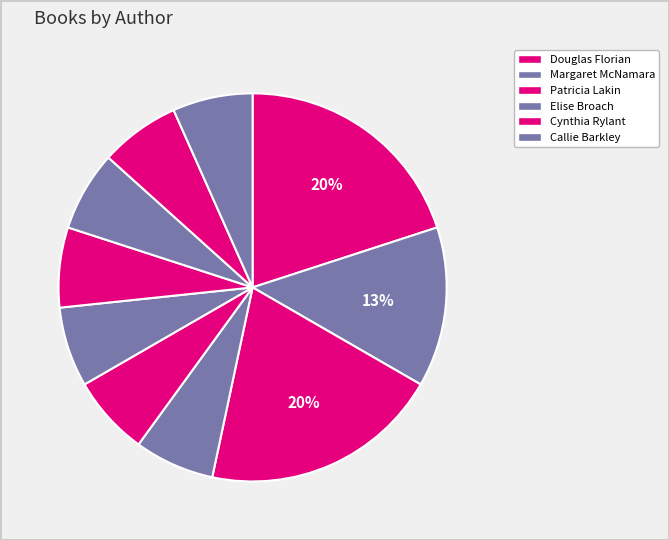

How many segments does this pie chart have?

10